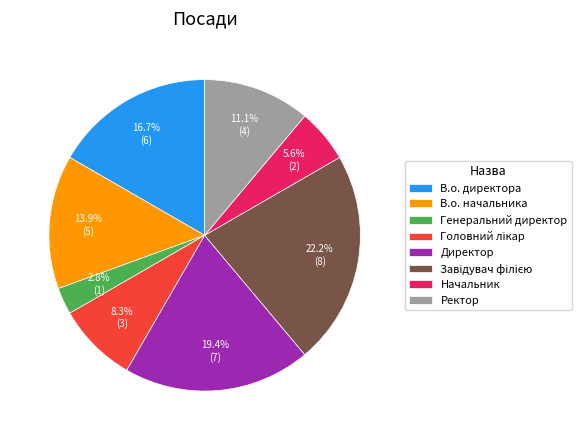

To the nearest percent, what is the combined percentage of Генеральний директор and Ректор?

14%